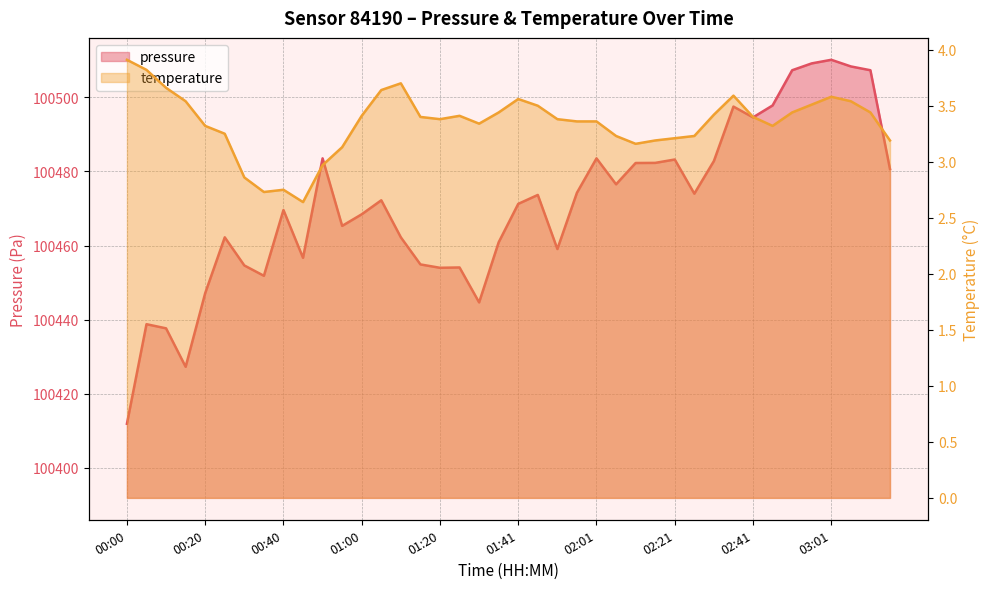

What is the label of the 5th point from the right?

02:56